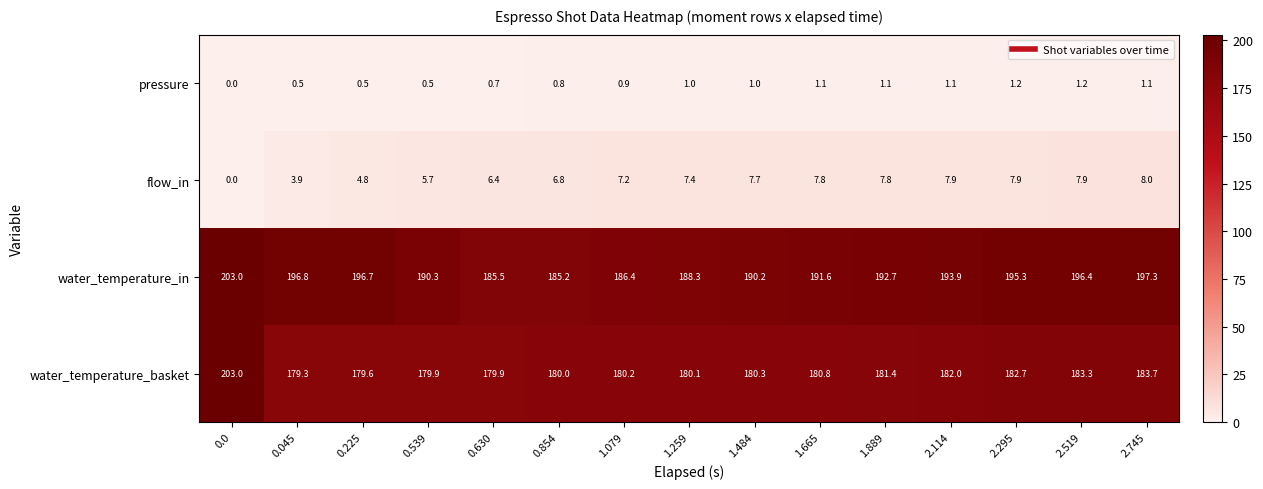

Which series has the largest total across all categories?

water_temperature_in